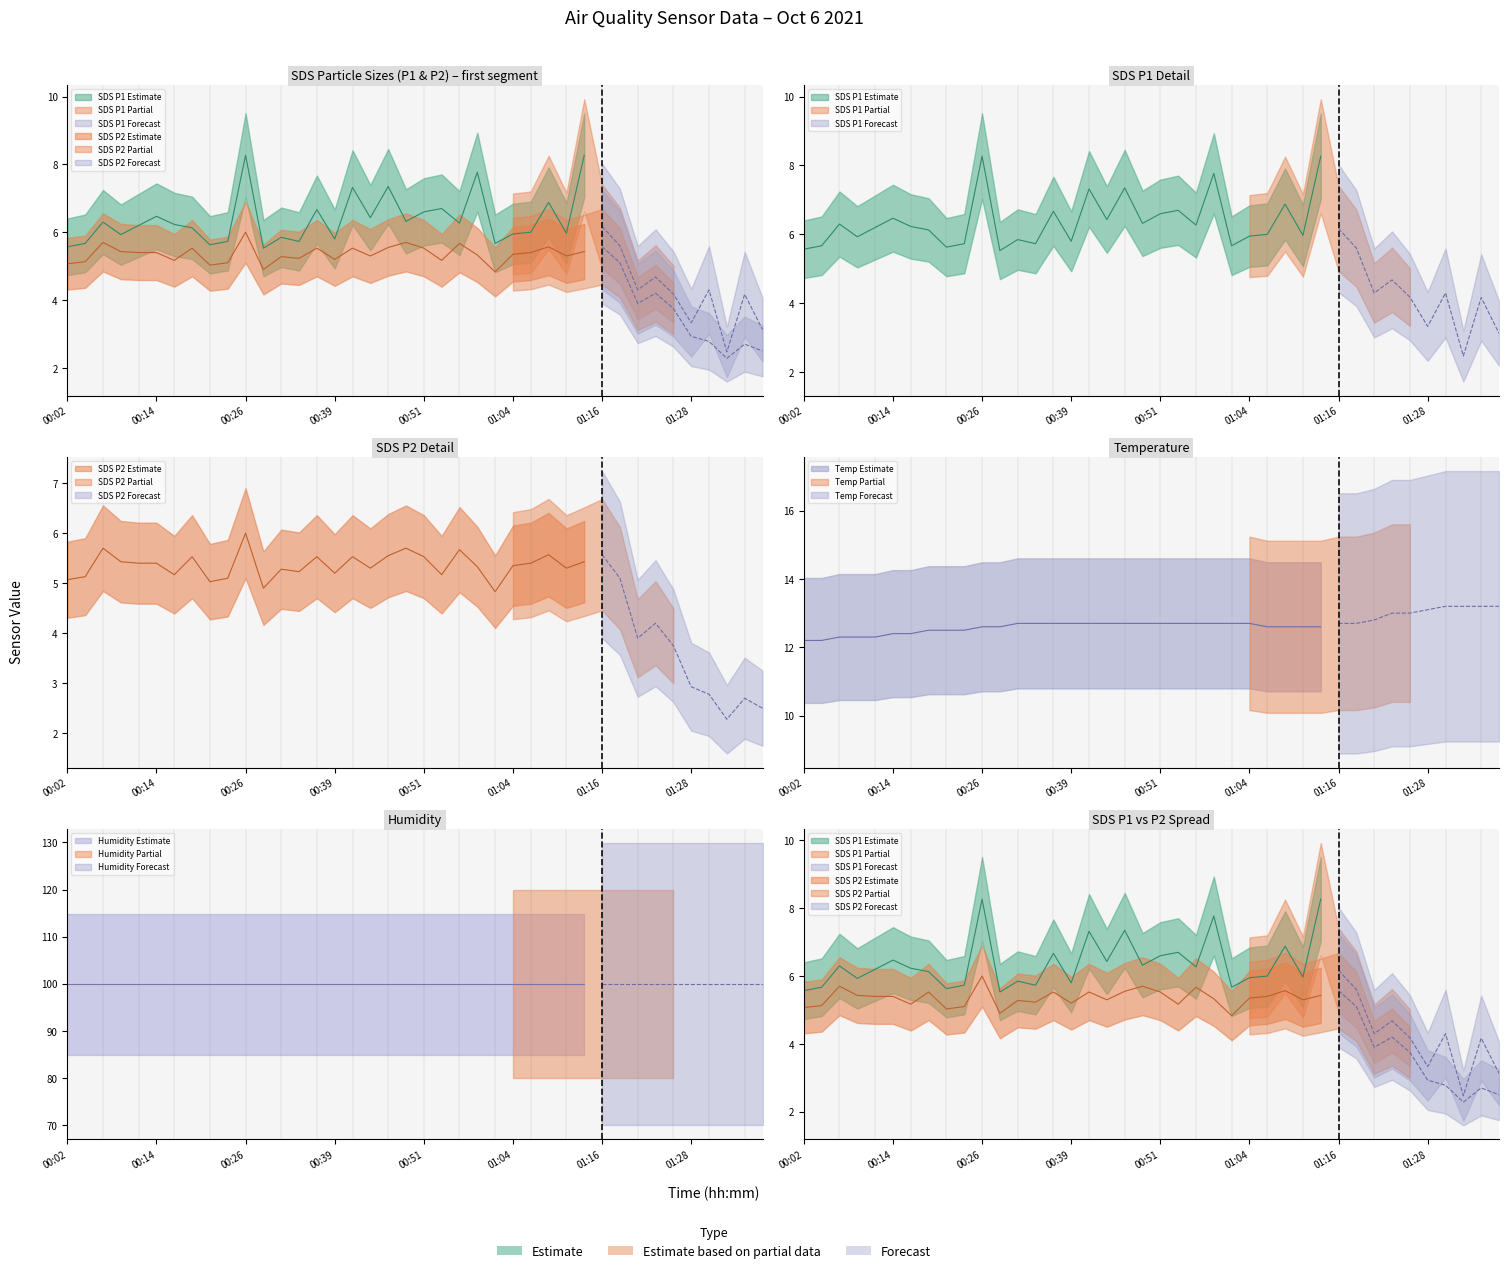

What is the value of the SDS_P2 point at the 6th from the left?

5.4